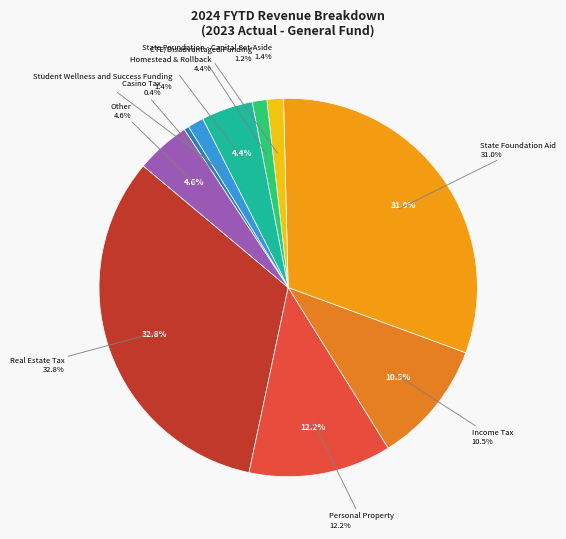

Rank the categories by value from highest to lowest.

Real Estate Tax, State Foundation Aid, Personal Property, Income Tax, Other, Homestead & Rollback, State Foundation - Capital Set-Aside, Student Wellness and Success Funding, CTE/Disadvantaged Funding, Casino Tax